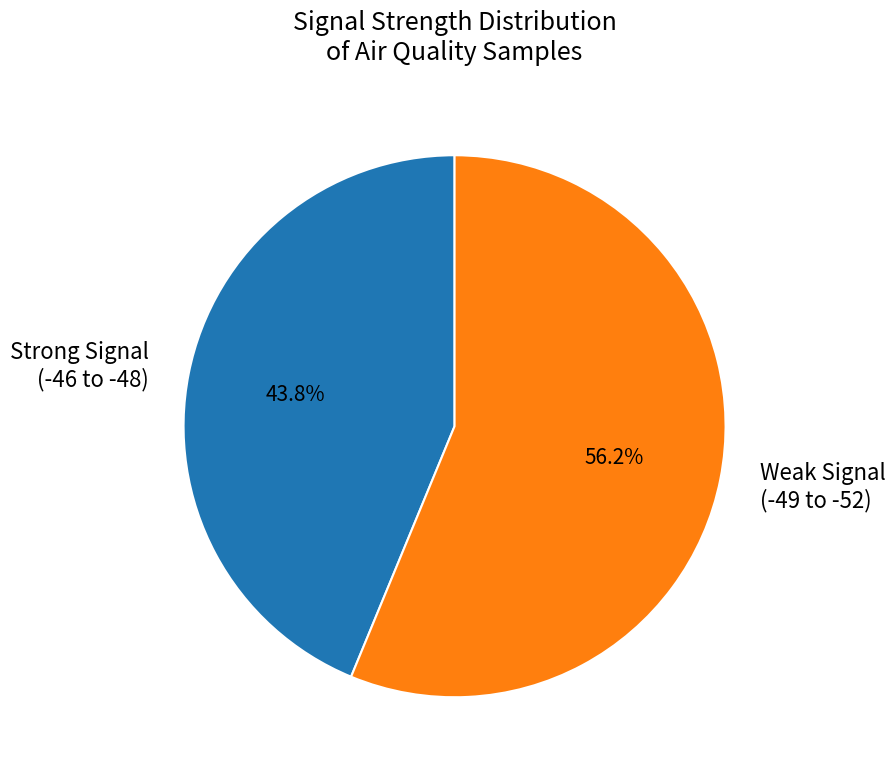

Rank the categories by value from highest to lowest.

Weak Signal (-49 to -52), Strong Signal (-46 to -48)